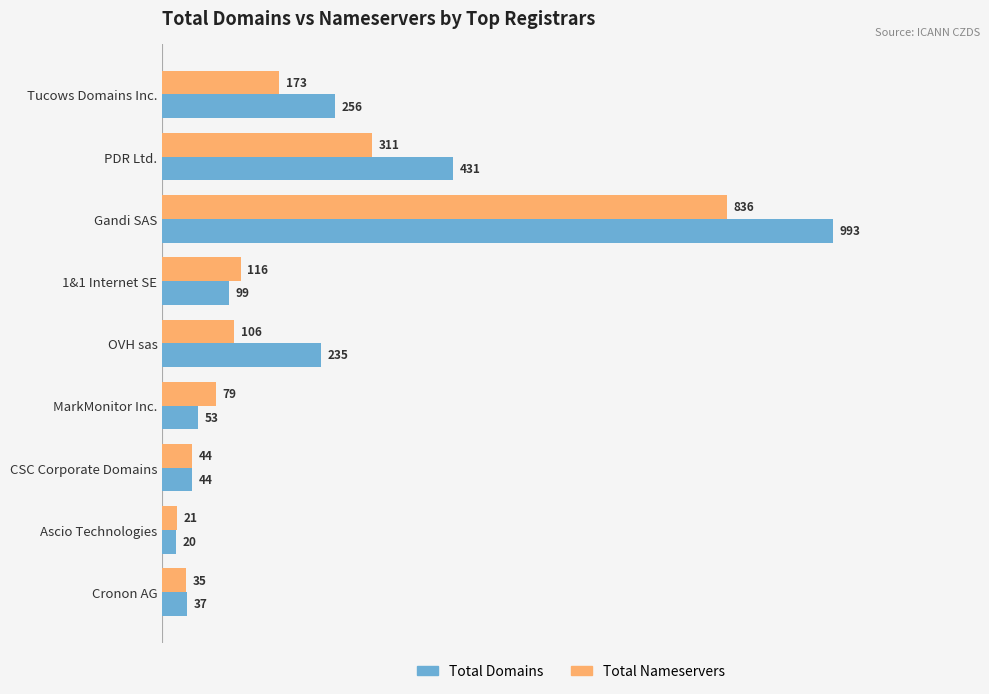

Rank the series by their maximum value, from highest to lowest.

Total Domains, Total Nameservers